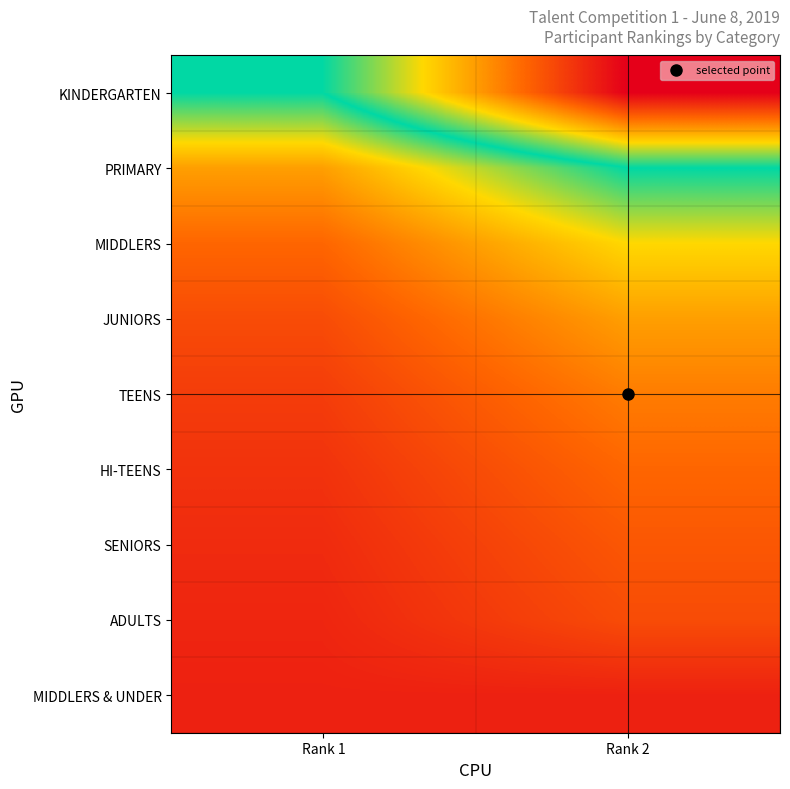

Reading left to right, list all the values displayed in this chart.

KINDERGARTEN: Rank 1=1.0	Rank 2=2.0
PRIMARY: Rank 1=0.5	Rank 2=1.0
MIDDLERS: Rank 1=0.3	Rank 2=0.7
JUNIORS: Rank 1=0.2	Rank 2=0.5
TEENS: Rank 1=0.2	Rank 2=0.4
HI-TEENS: Rank 1=0.2	Rank 2=0.3
SENIORS: Rank 1=0.1	Rank 2=0.3
ADULTS: Rank 1=0.1	Rank 2=0.2
MIDDLERS & UNDER: Rank 1=0.1	Rank 2=0.1